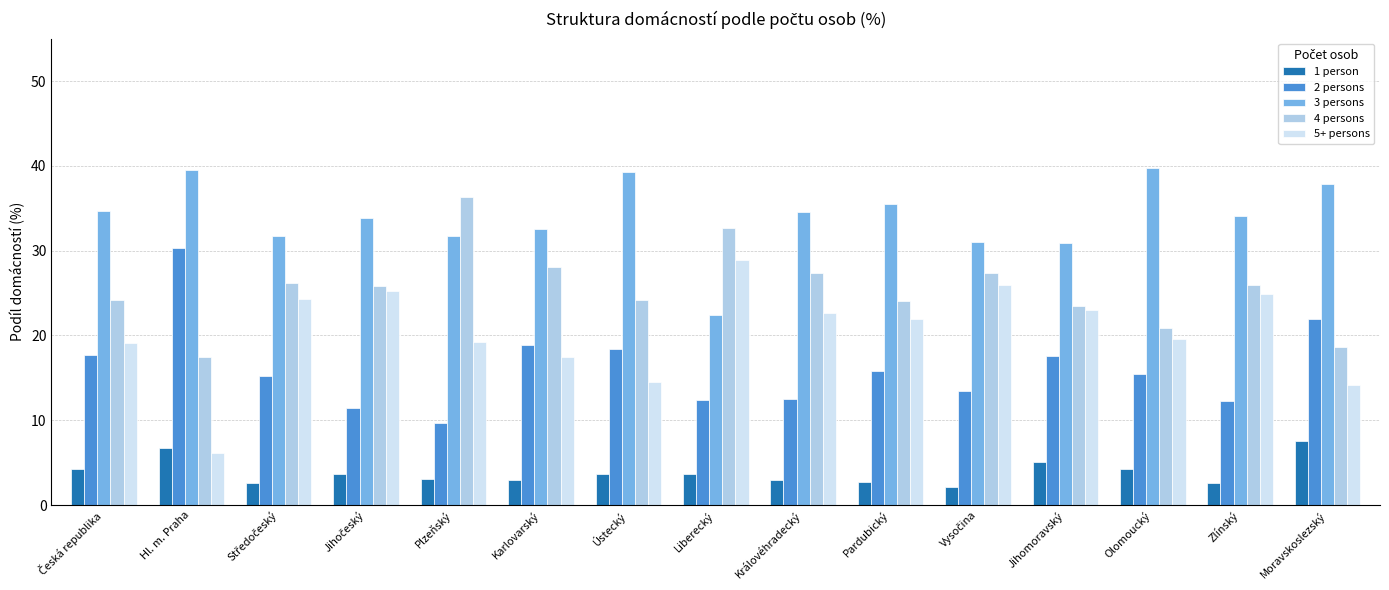

What is the total value across all series at Olomoucký?

100.0